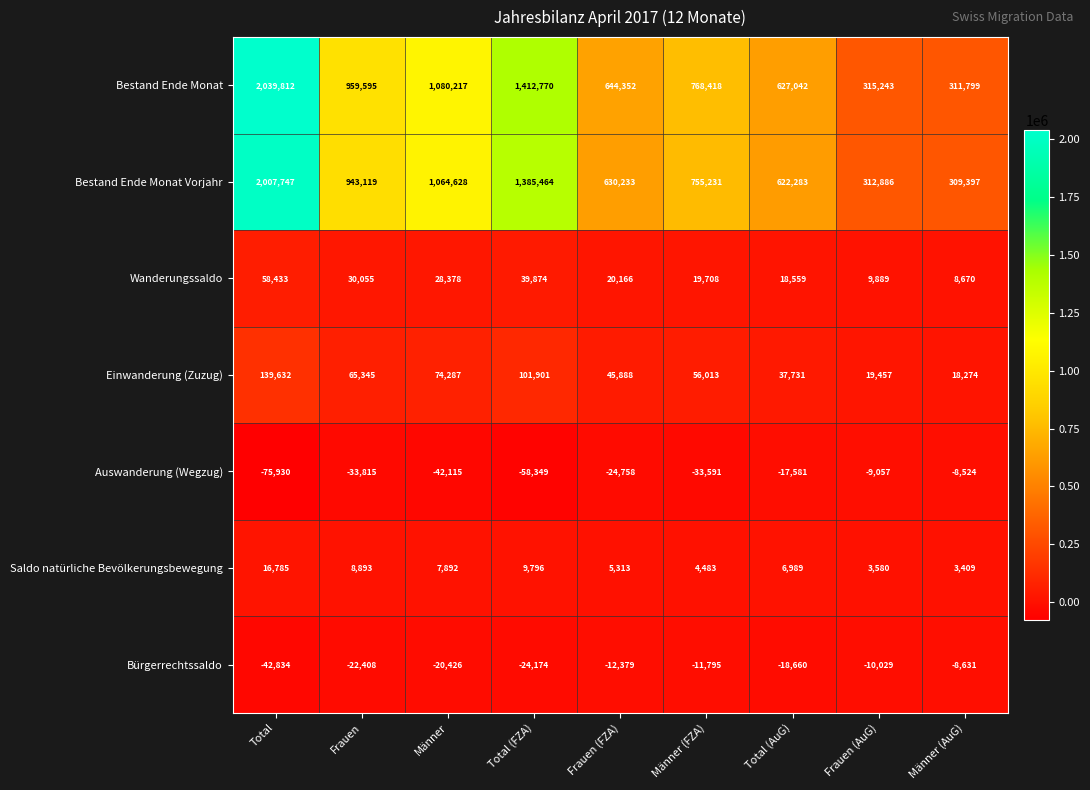

What is the difference between the maximum and second lowest values in the Auswanderung (Wegzug) series?

49825